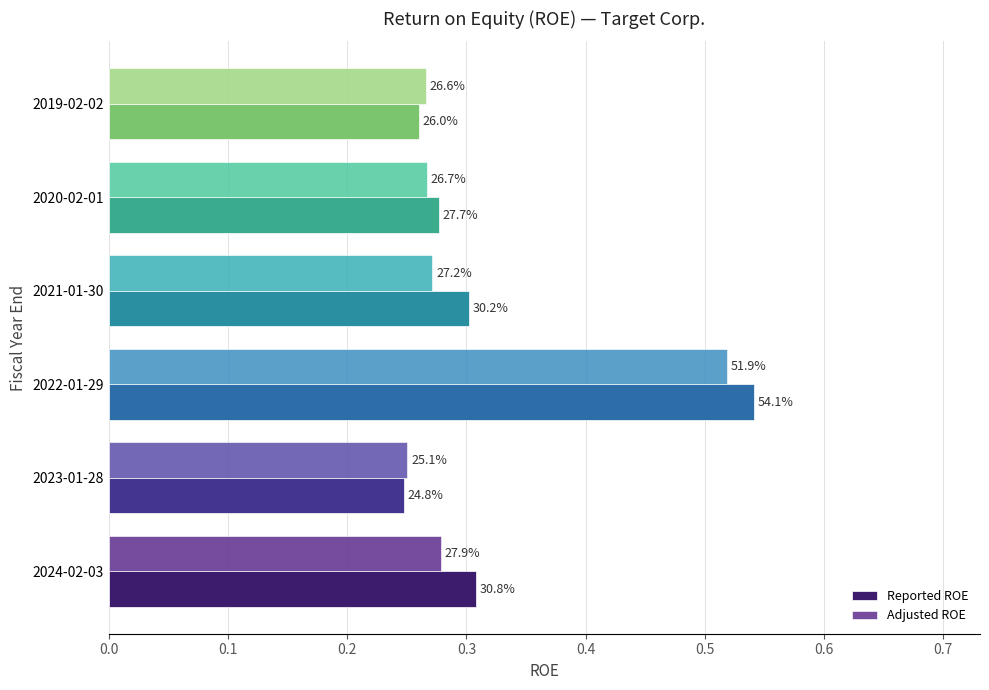

What is the value of the Reported ROE bar at the 2nd from the left?

0.2